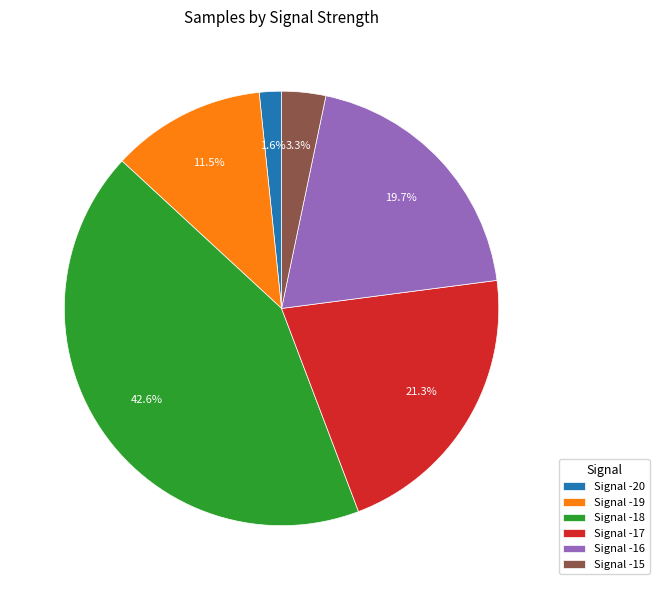

Does any single category account for the majority?

No